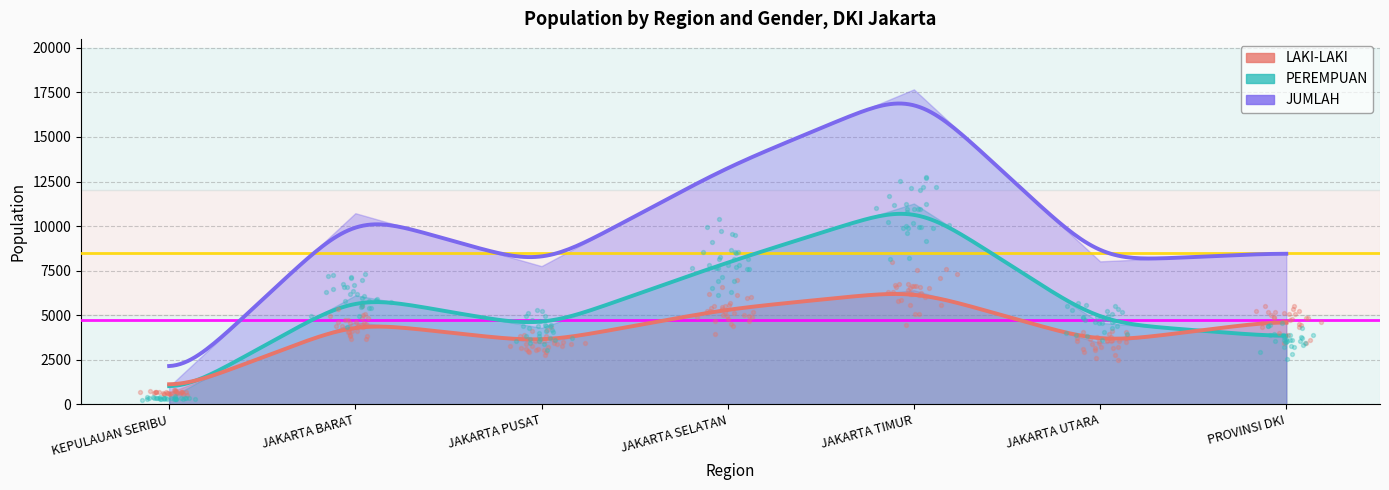

Which series has the widest spread of Y values?

JUMLAH